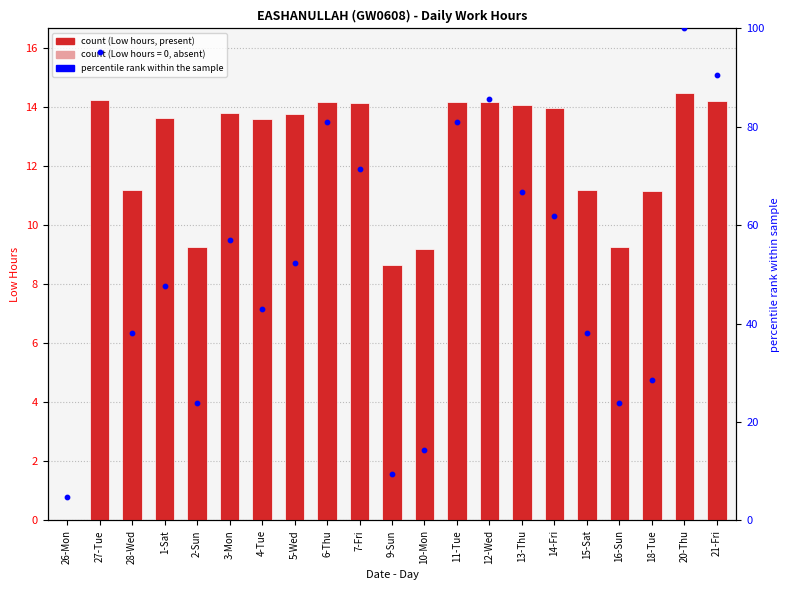

Which series contains the highest Y value?

percentile rank within the sample